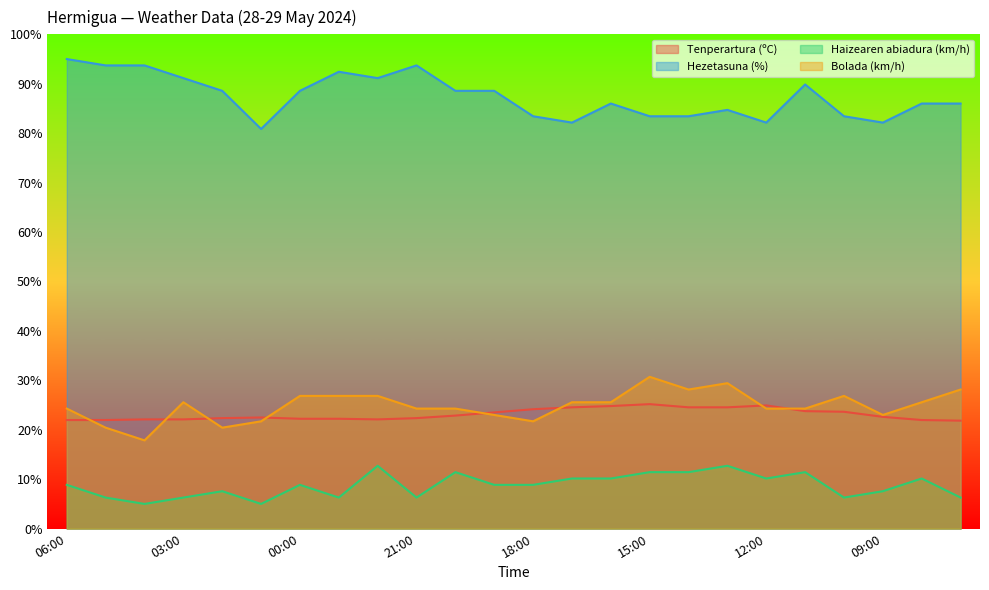

Which series has the widest spread of values?

Hezetasuna (%)